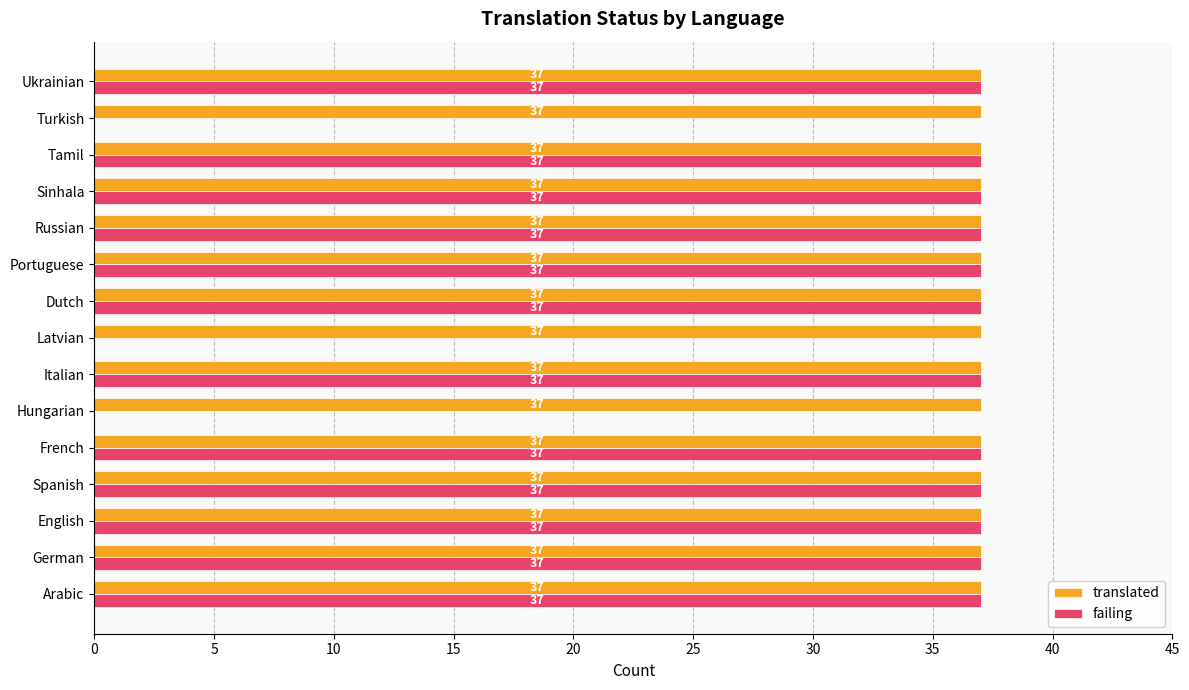

What are all the series names shown in the legend?

translated, failing